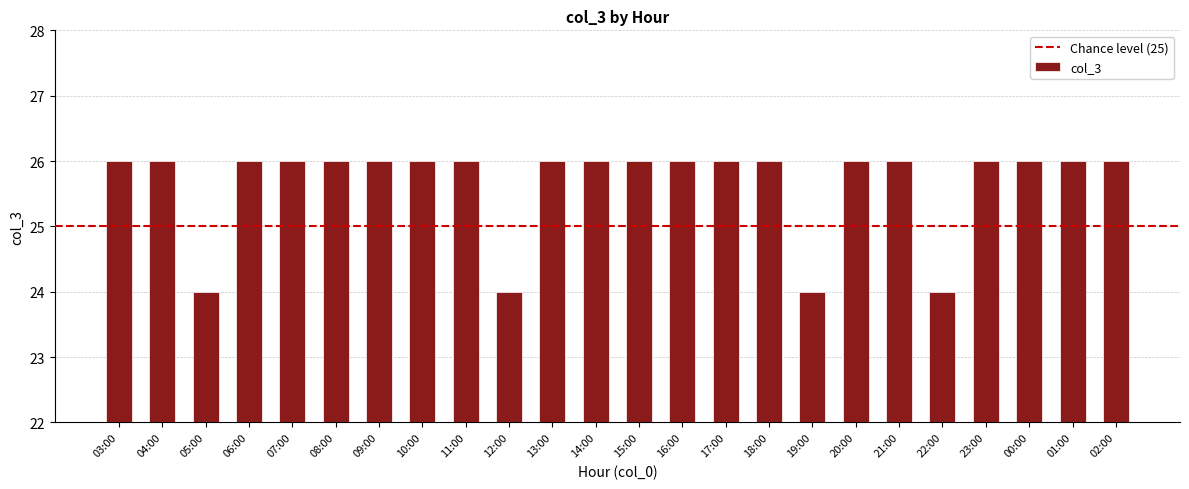

Reading right to left, transcribe all the data shown in this chart.

02:00=26	01:00=26	00:00=26	23:00=26	22:00=24	21:00=26	20:00=26	19:00=24	18:00=26	17:00=26	16:00=26	15:00=26	14:00=26	13:00=26	12:00=24	11:00=26	10:00=26	09:00=26	08:00=26	07:00=26	06:00=26	05:00=24	04:00=26	03:00=26